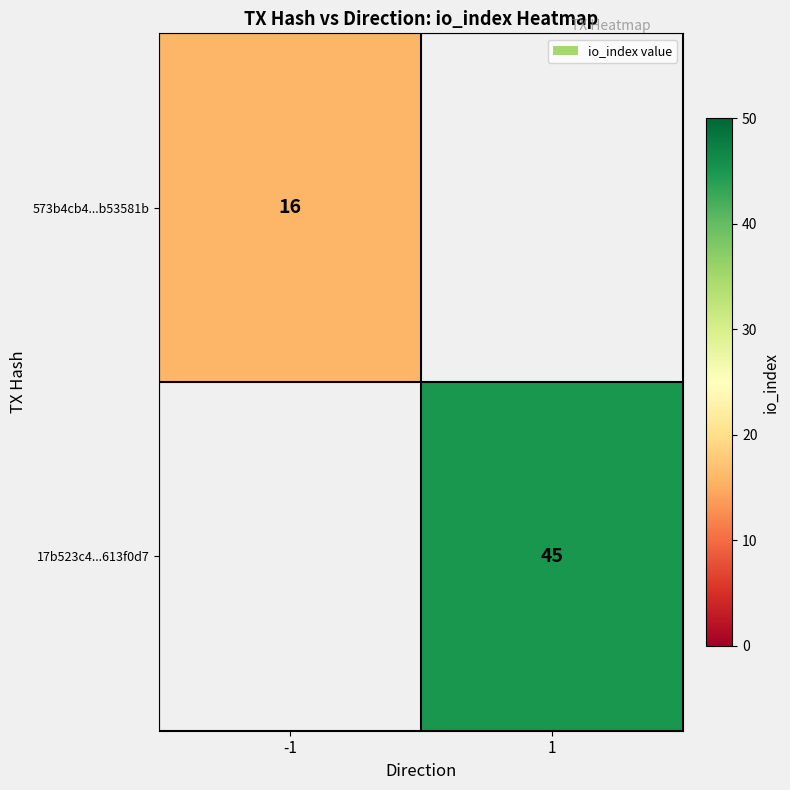

The value of 17b523c4...613f0d7 at 1 is 45. True or false?

True